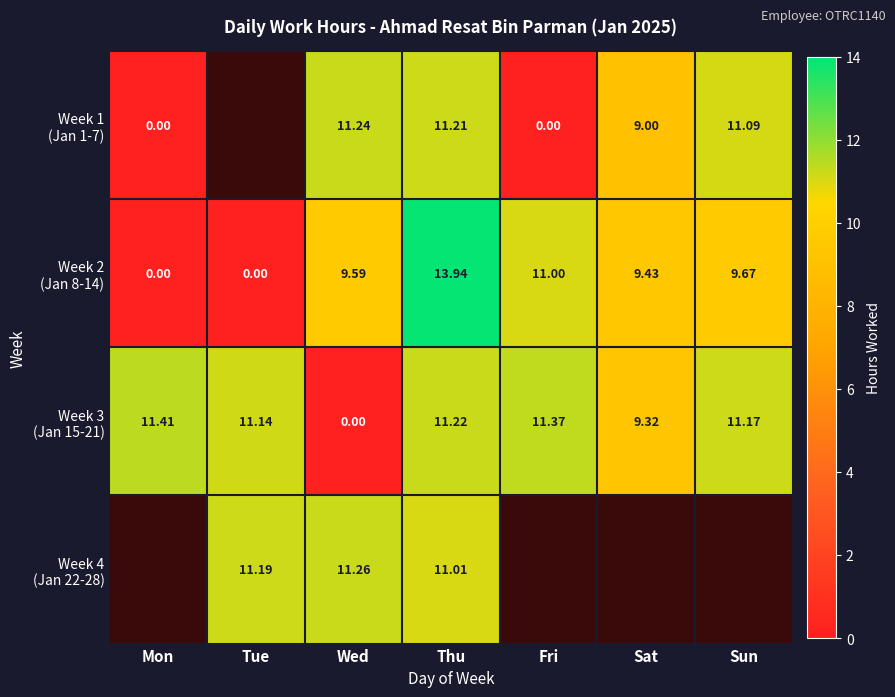

What is the difference between the highest and lowest values at Sun?

1.5